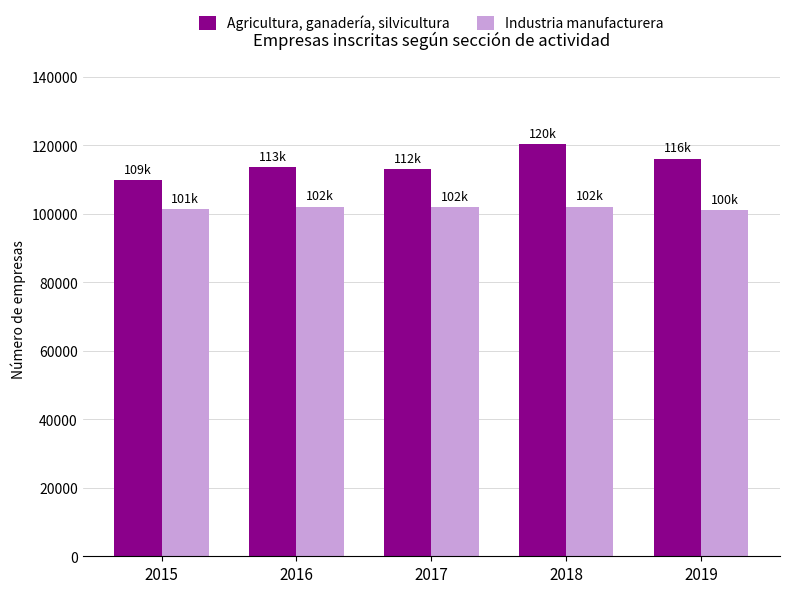

What is the difference between the highest and lowest values at 2017?

10918